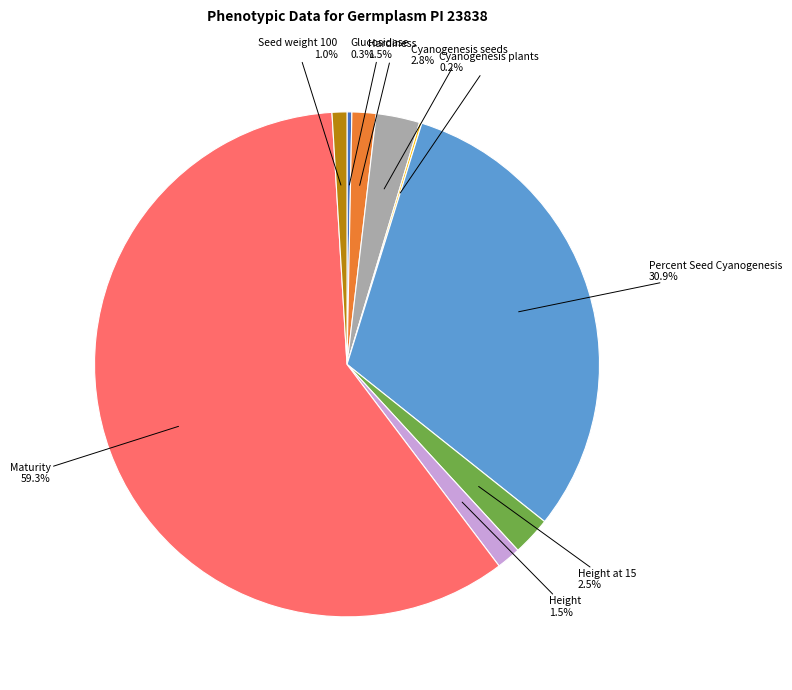

Does any single category account for the majority?

Yes